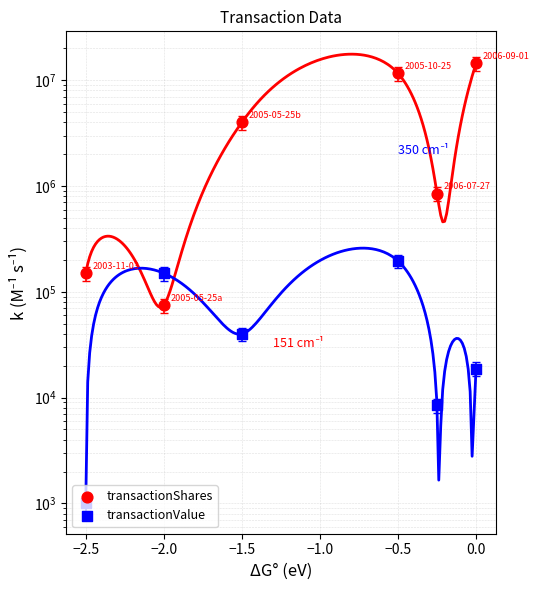

Which series has the widest spread of Y values?

transactionShares